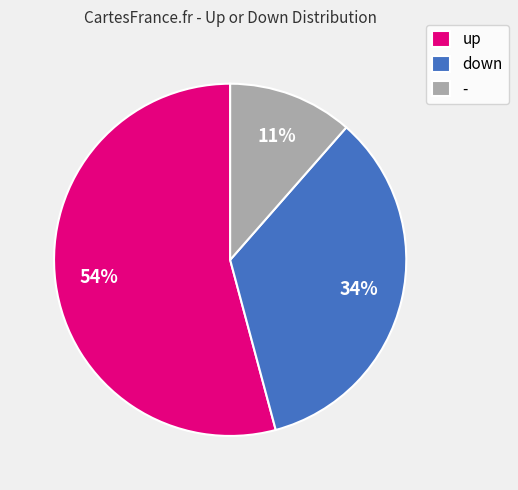

To the nearest percent, what percentage of the pie is -?

11%